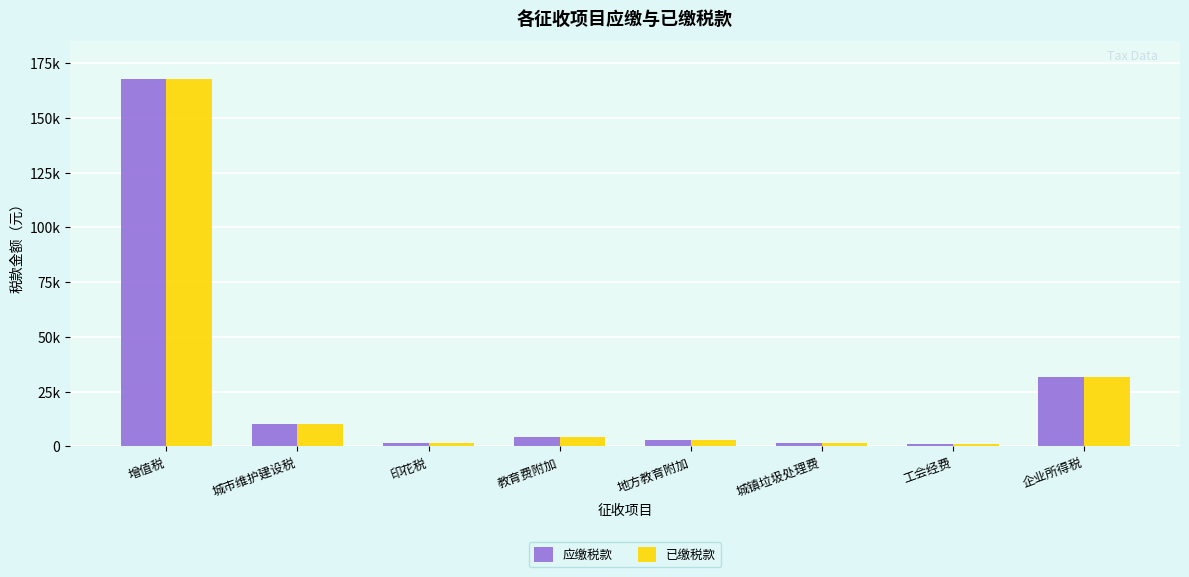

Which series has the widest spread of values?

应缴税款